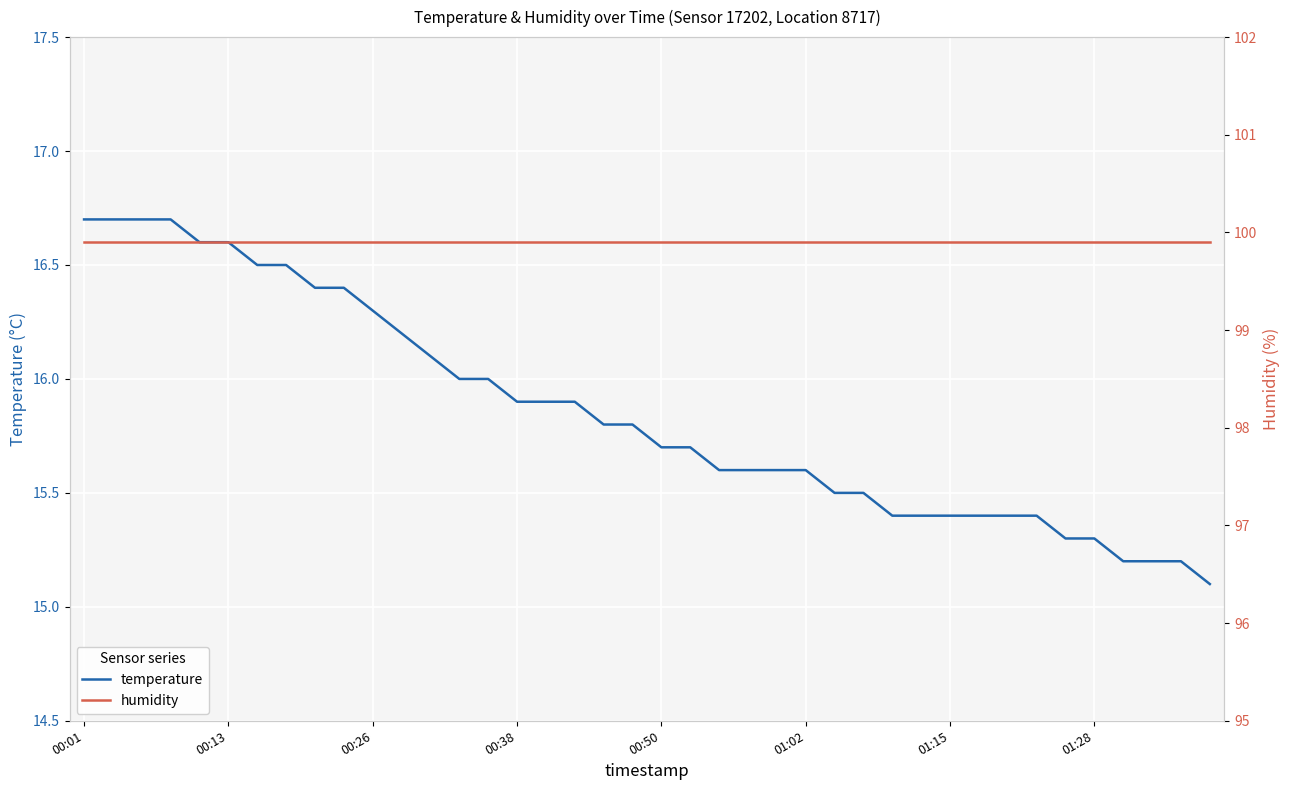

The value of temperature at 01:02 is 23.5. True or false?

False